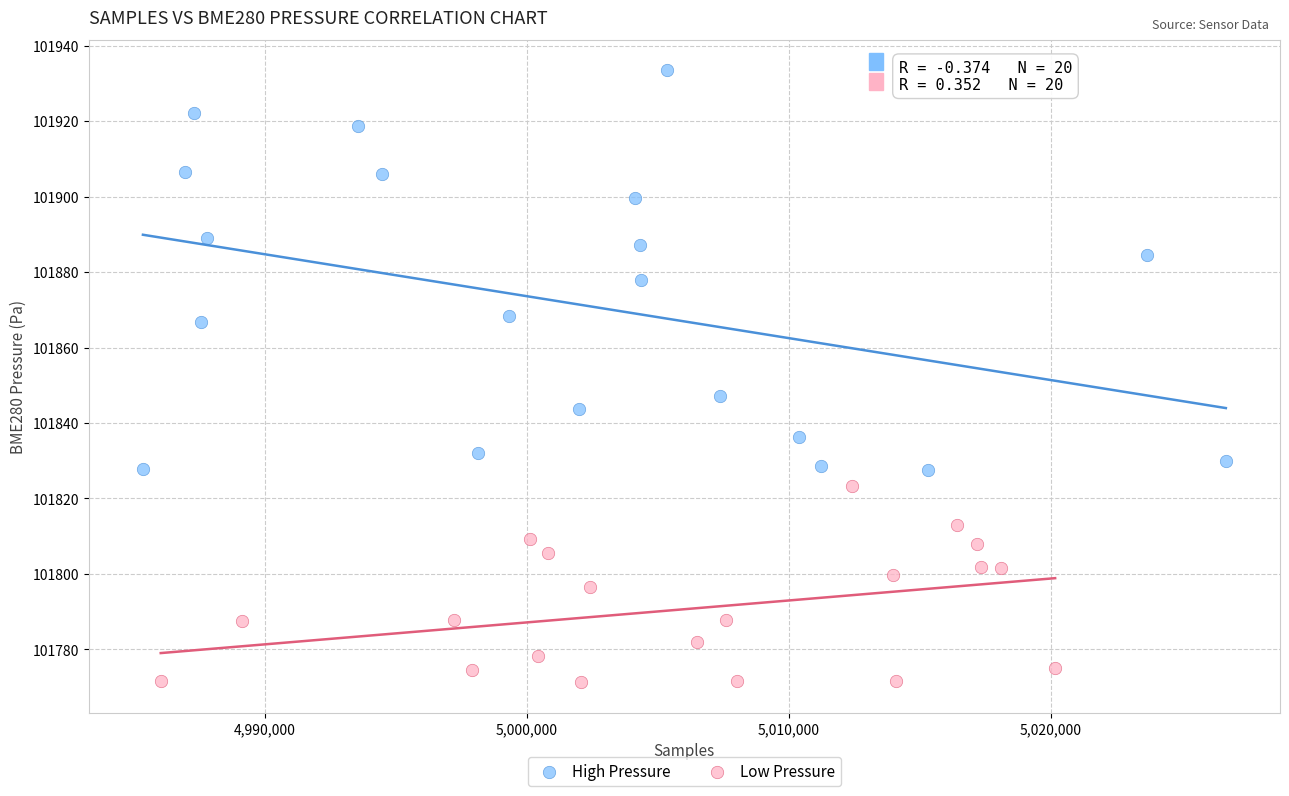

Which series reaches the minimum Y coordinate?

Low Pressure